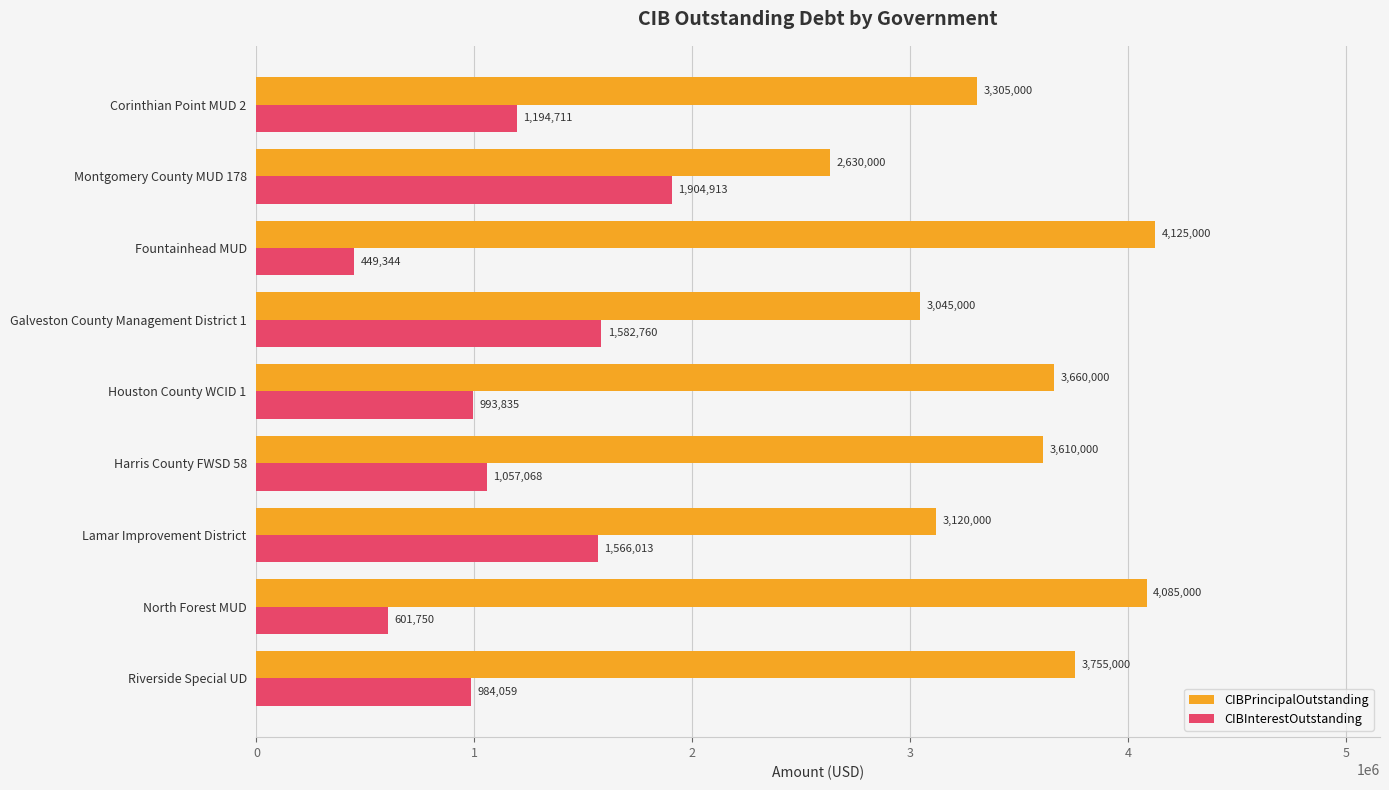

Which series has the widest spread of values?

CIBPrincipalOutstanding